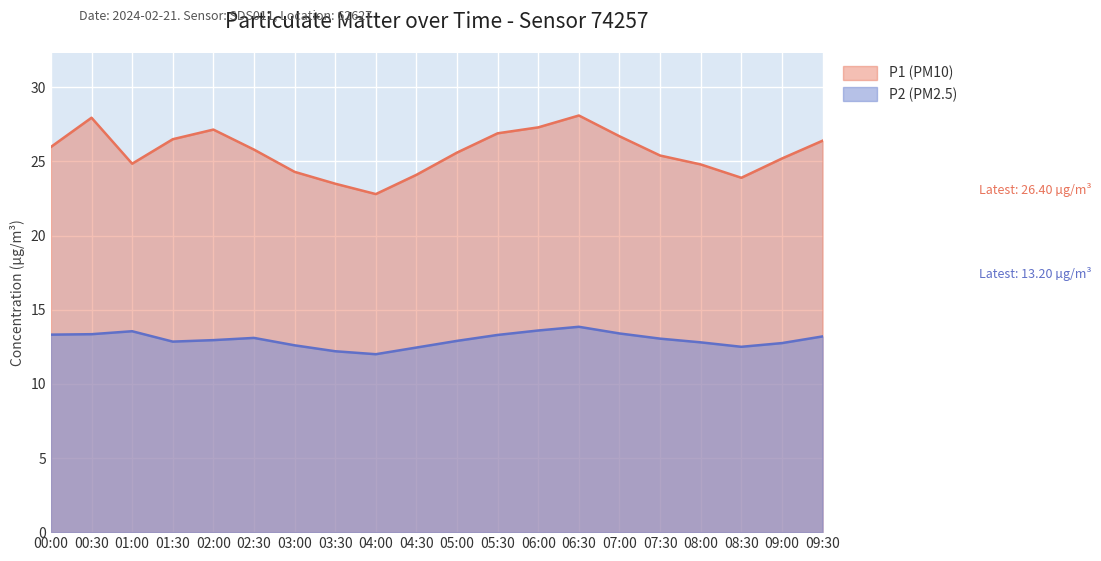

How many data points in P1 (PM10) are above 25?

13